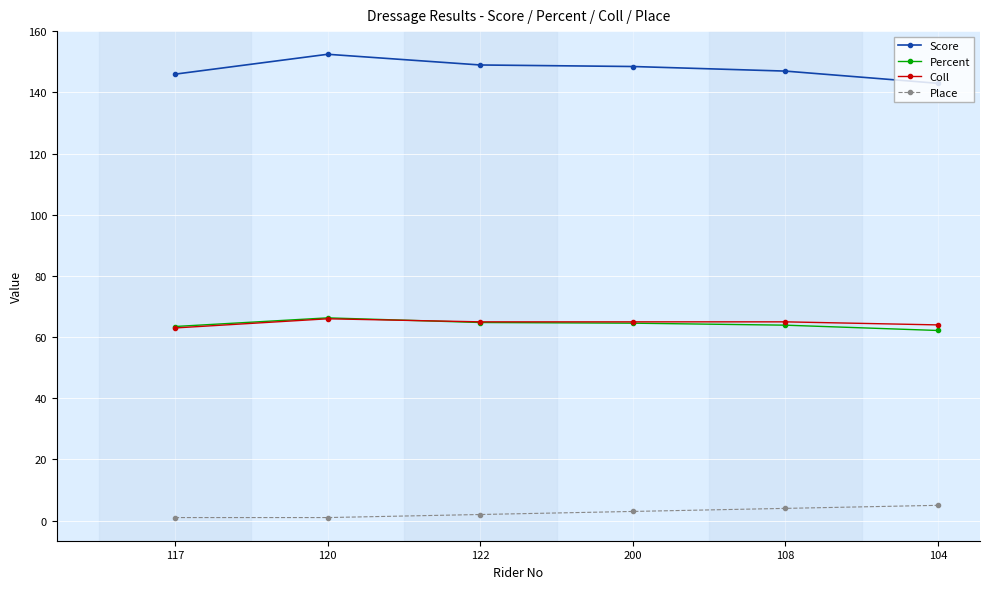

What is the difference between the highest and lowest values at 117?

145.0